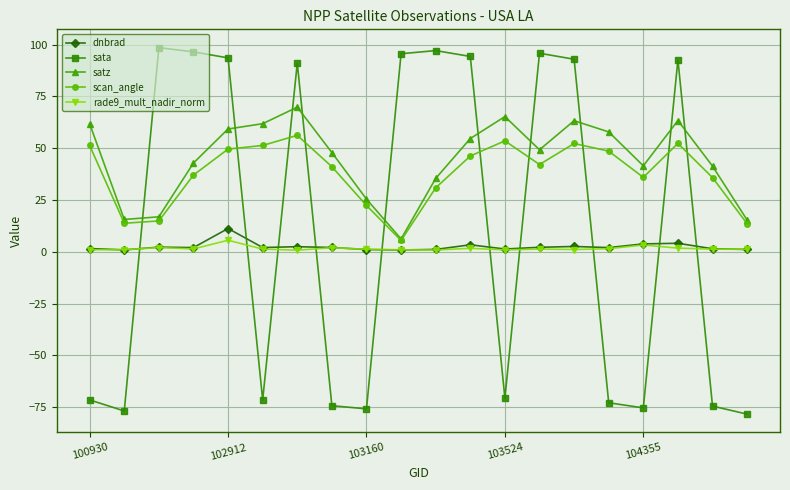

True or false: dnbrad has more than 0 points higher than both neighbors.

True